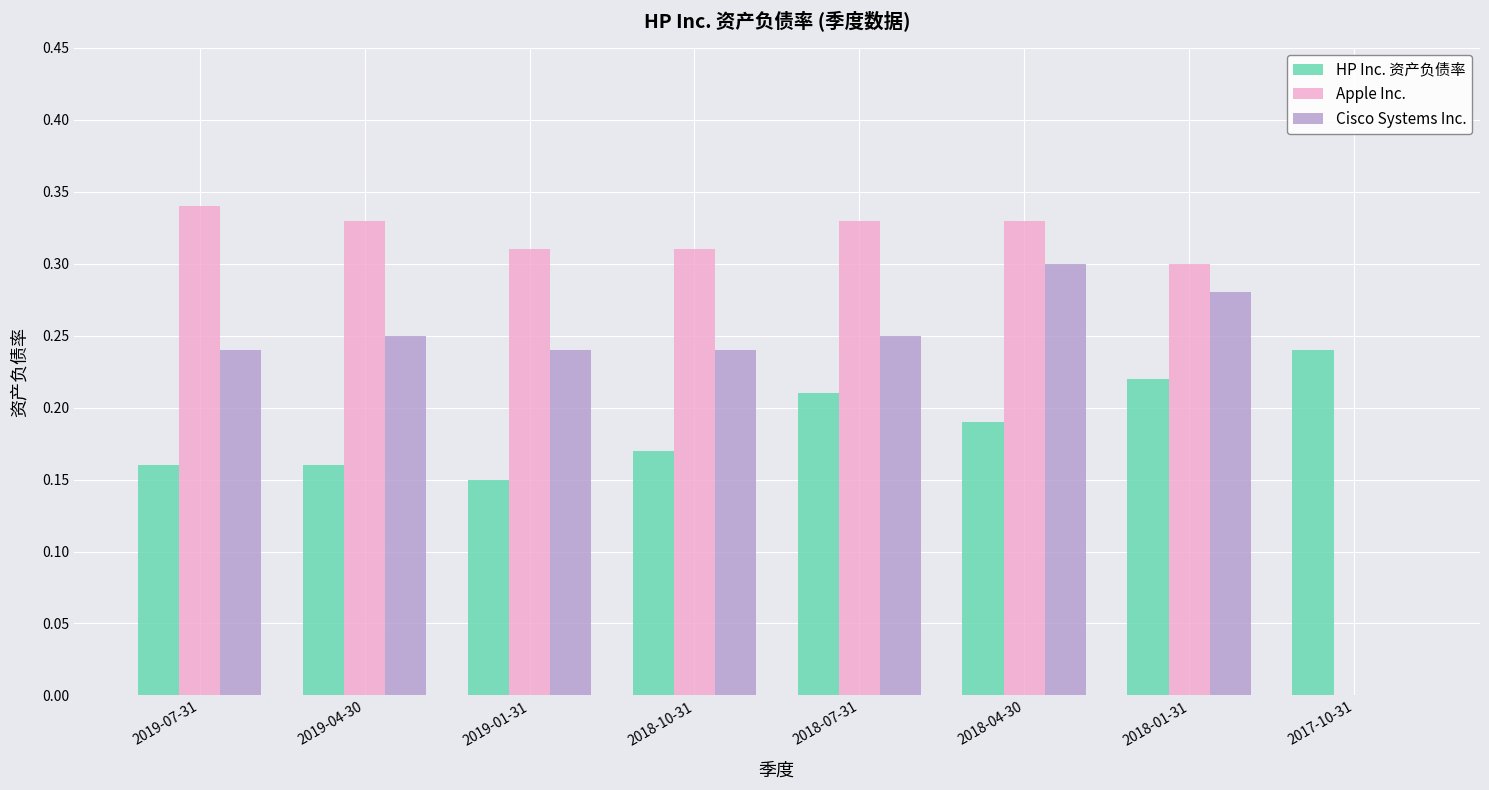

Are the bars horizontal?

No